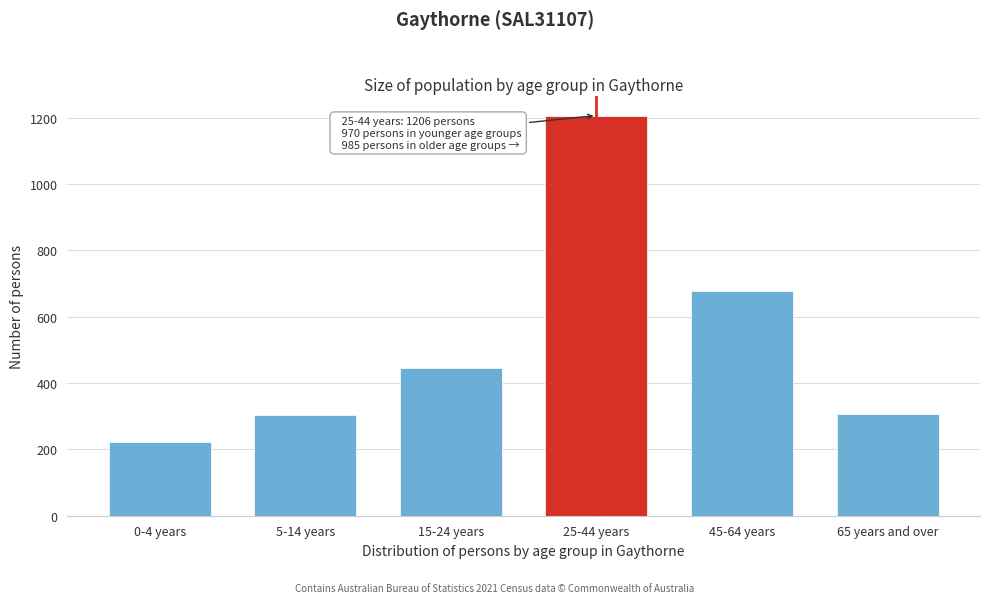

What is the ratio of the value at 65 years and over to the value at 45-64 years?

0.5